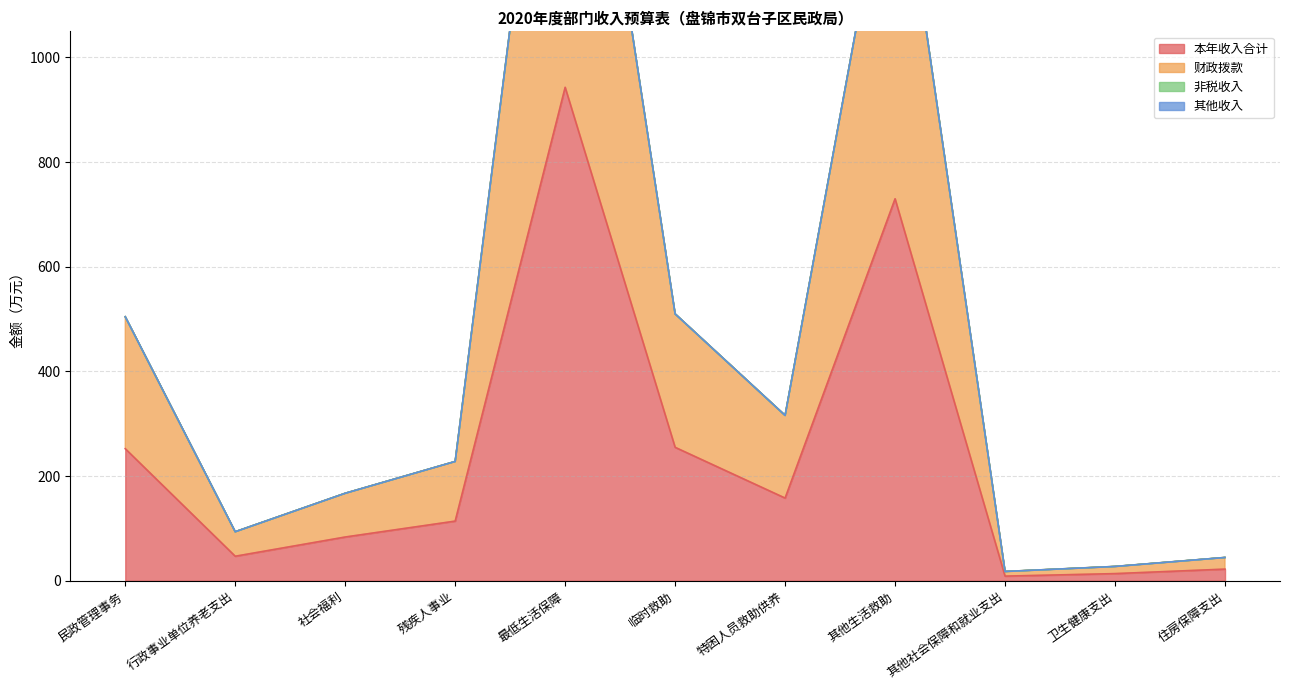

What value does the 本年收入合计 series have at 最低生活保障?

943.0